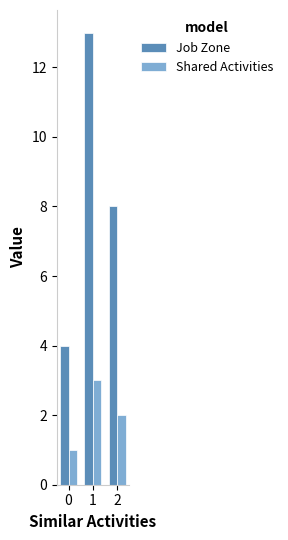

Rank the categories by Job Zone value from lowest to highest.

0, 2, 1